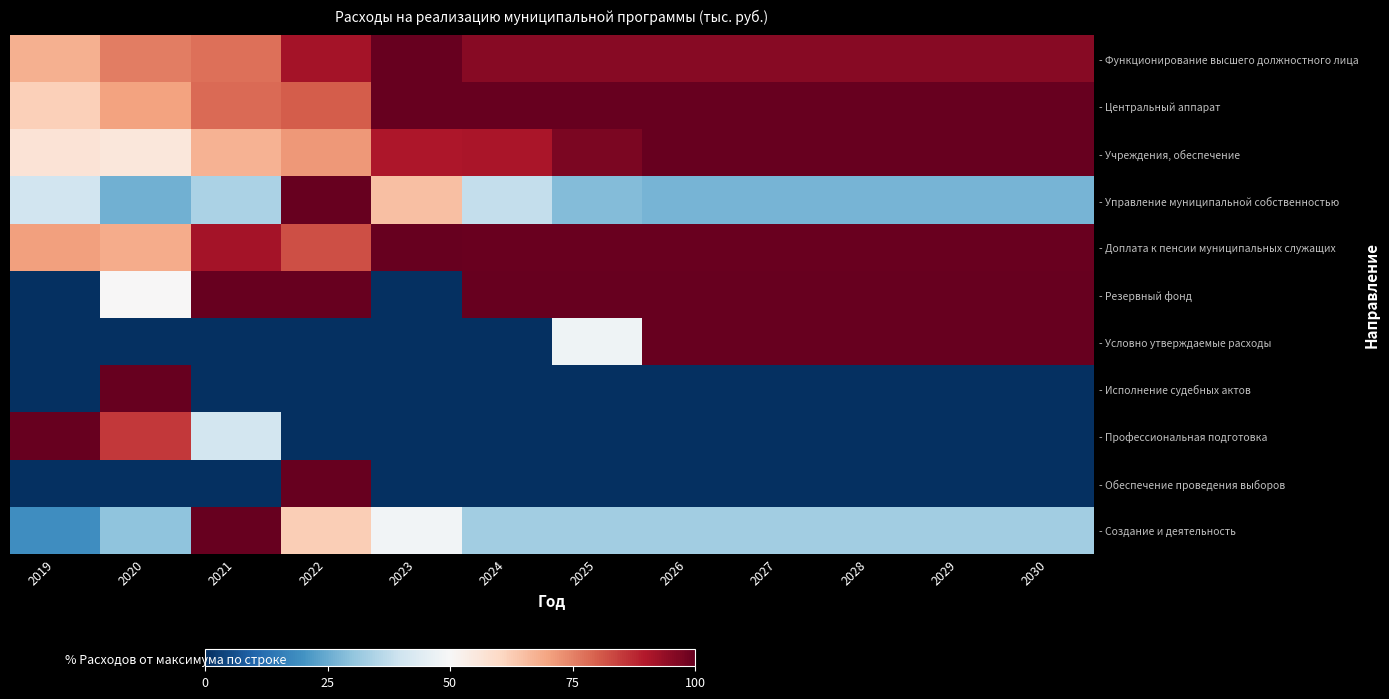

At which category does the chart reach its peak across all series?

2023